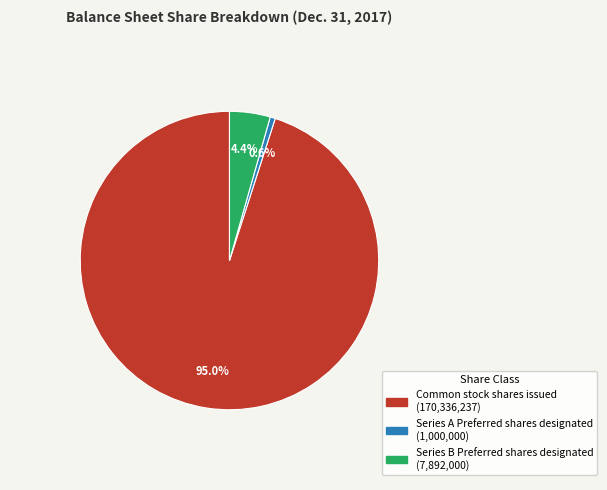

Between Series A Preferred shares designated and Common stock shares issued, which is larger?

Common stock shares issued